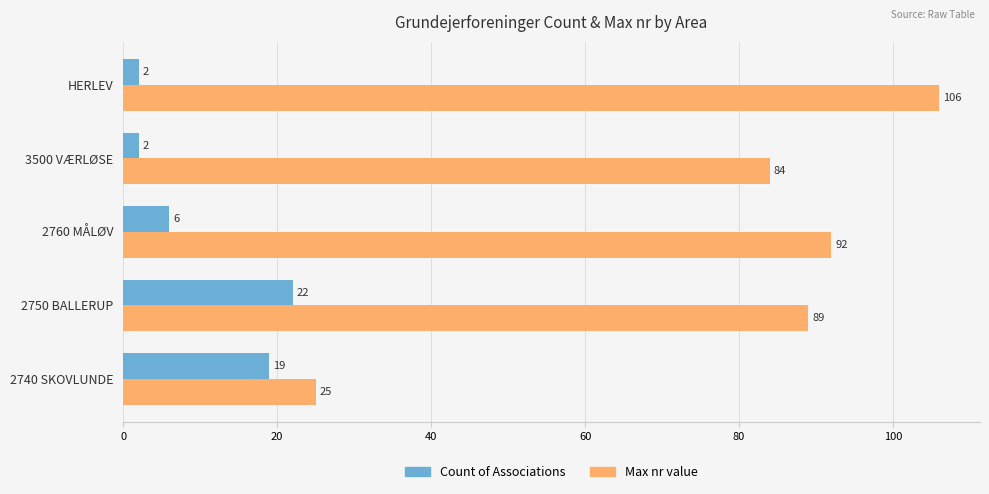

List the series in order of their peak value, highest first.

Max nr value, Count of Associations